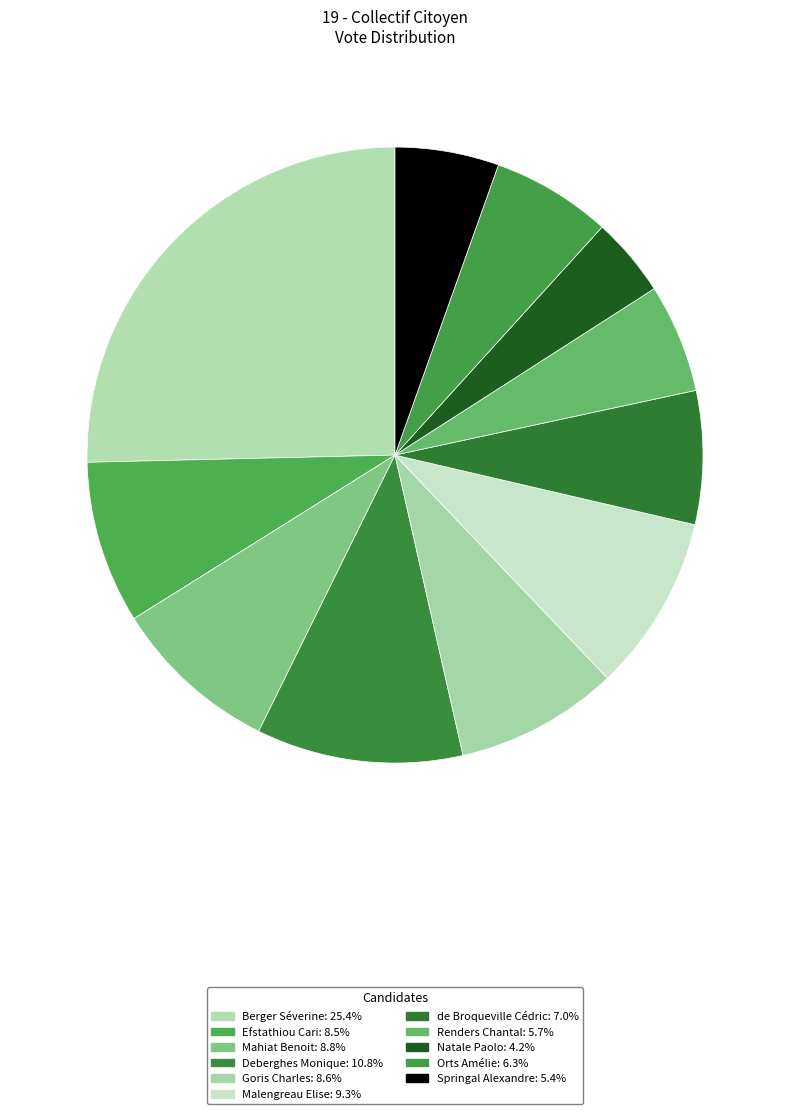

How many slices are in this pie chart?

11